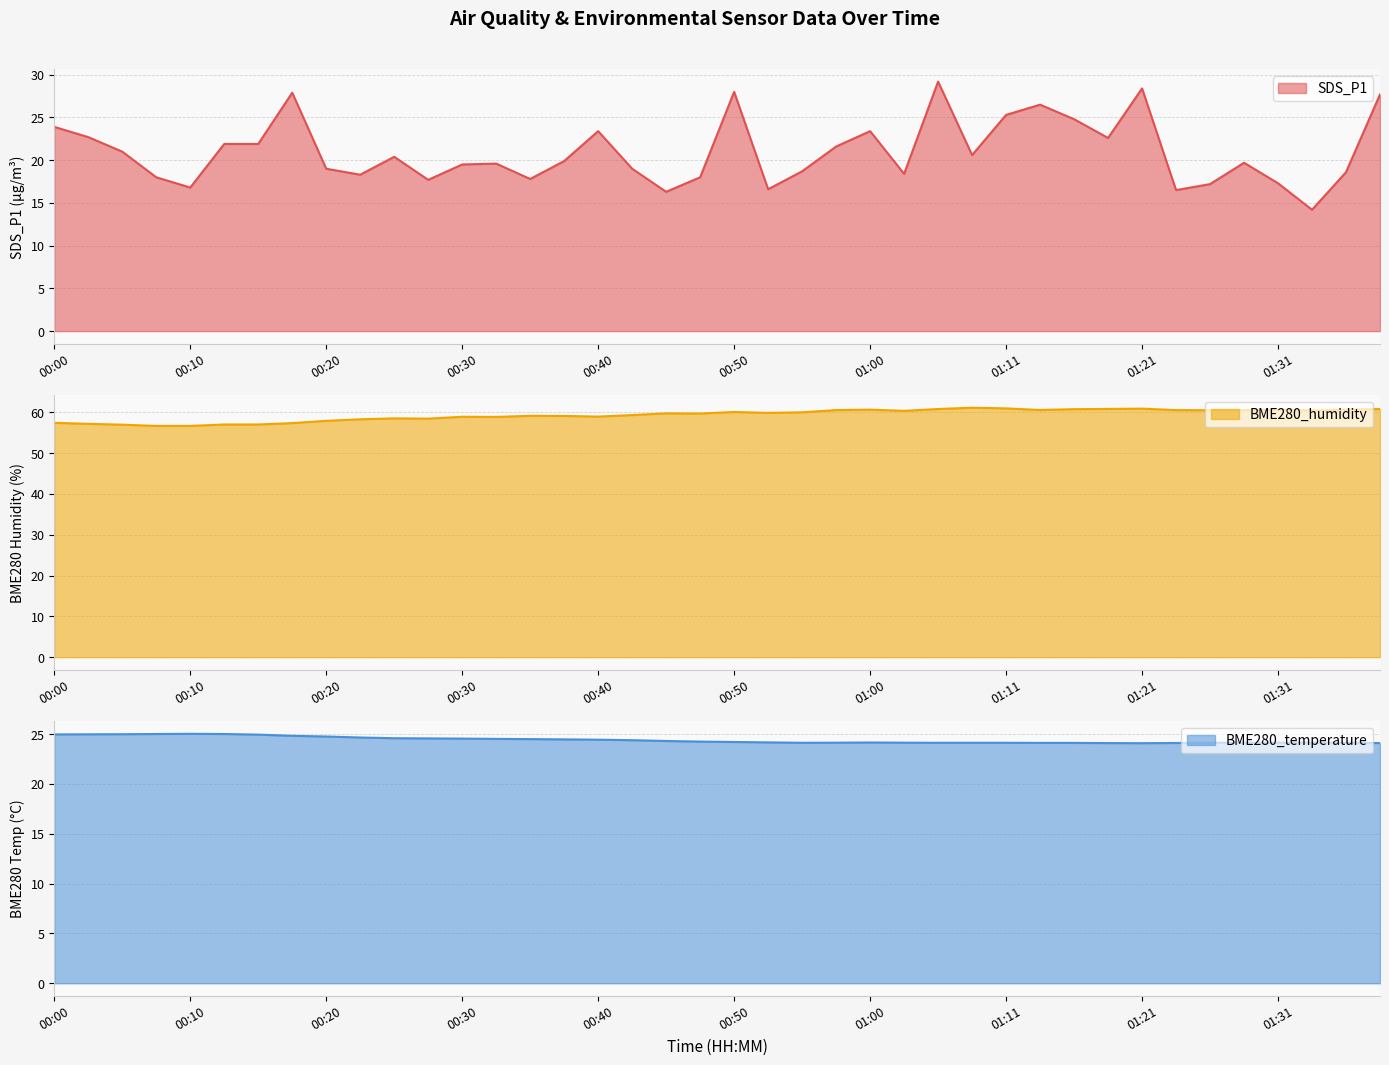

True or false: BME280_temperature and BME280_humidity cross at least once.

False